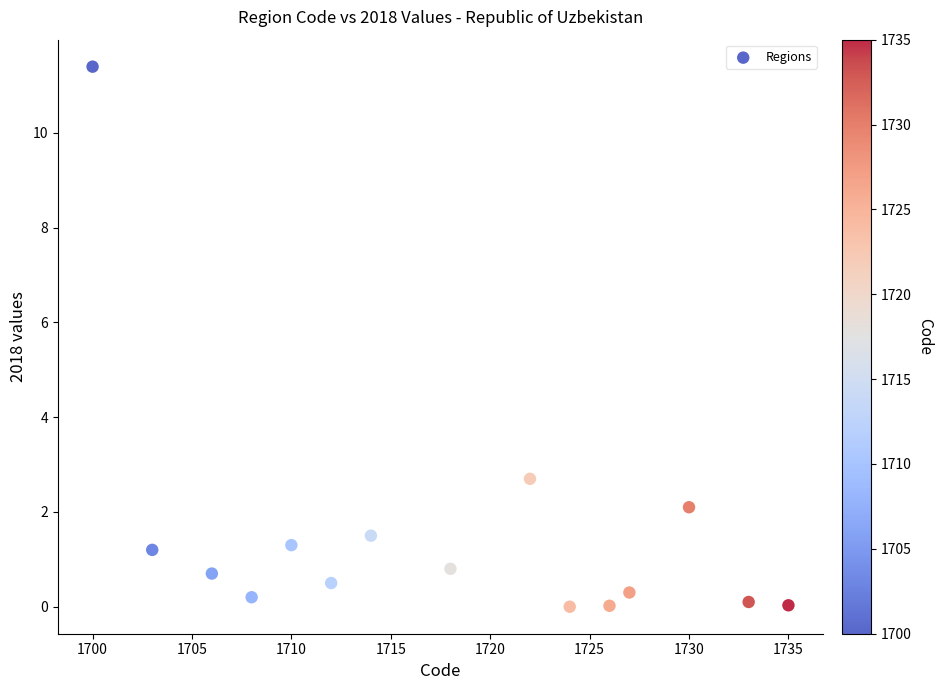

What is the range of Y values (max minus min)?

11.4